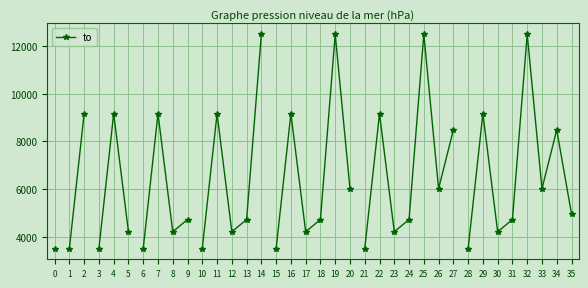

How many interior local peaks (higher than both neighbors) does the data have?

14